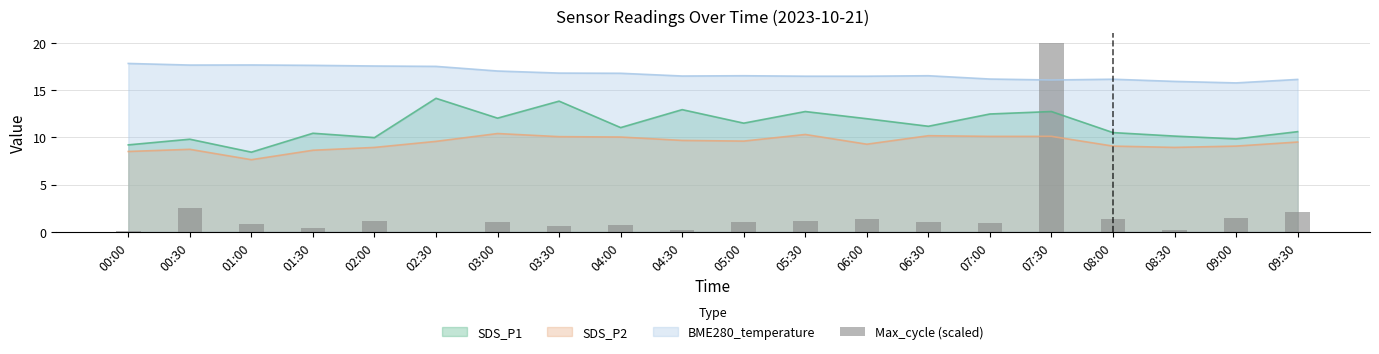

What position from the left is 03:00?

7